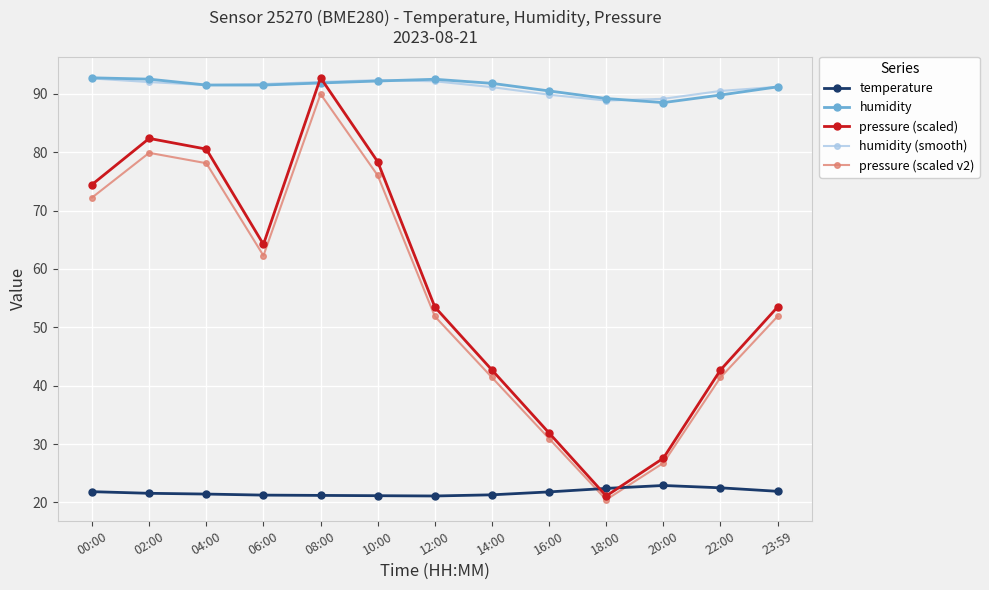

True or false: pressure (scaled v2) has a value of 16.0 at 12:00.

False